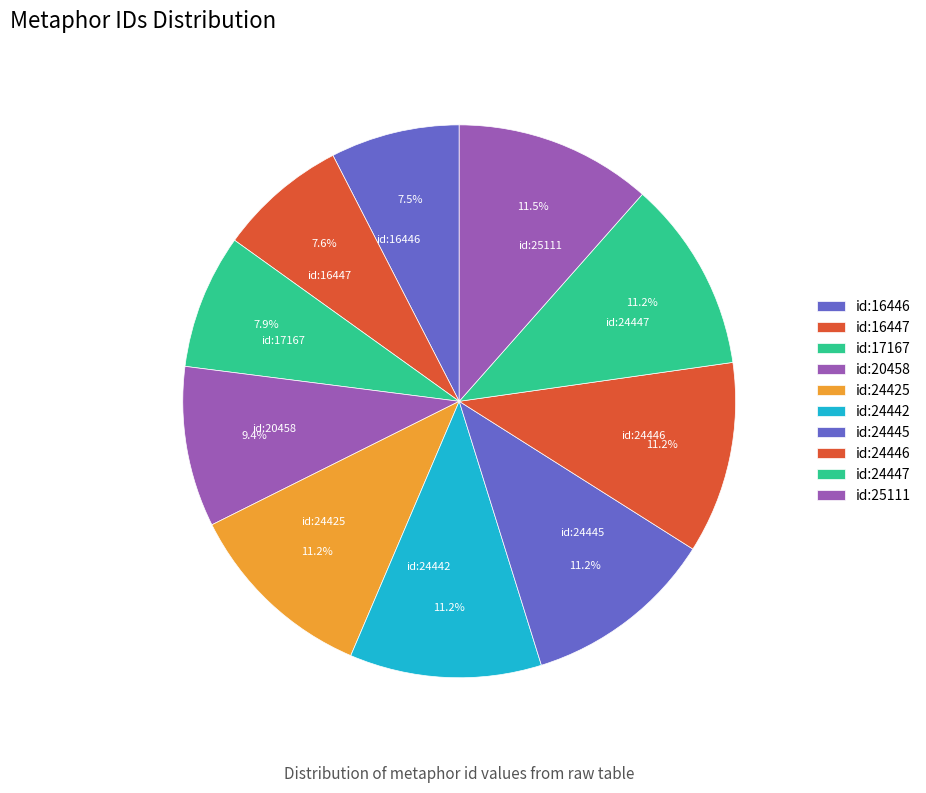

Is id:20458 the majority of the pie?

No